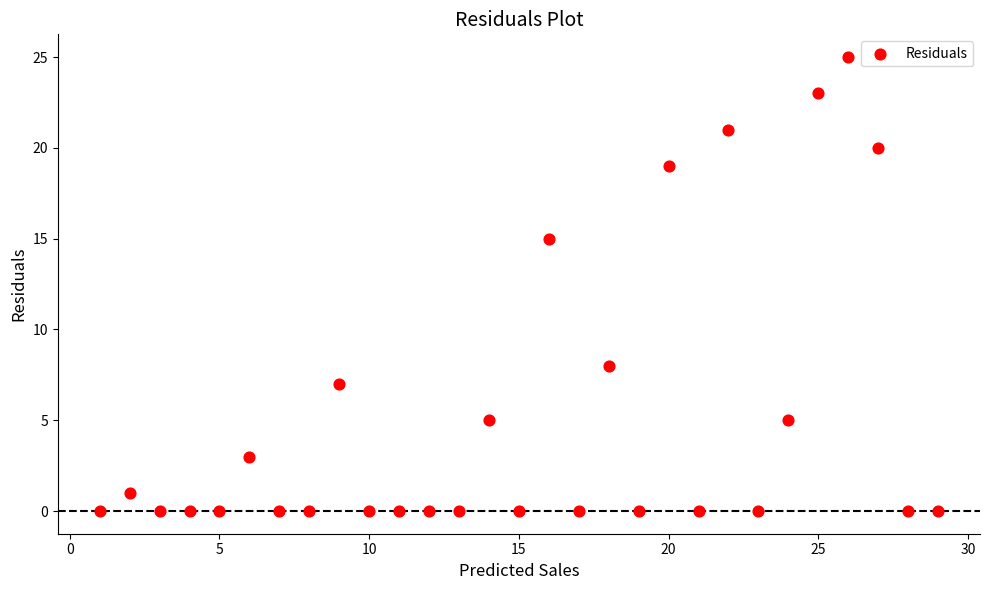

What is the range of Y values (max minus min)?

25